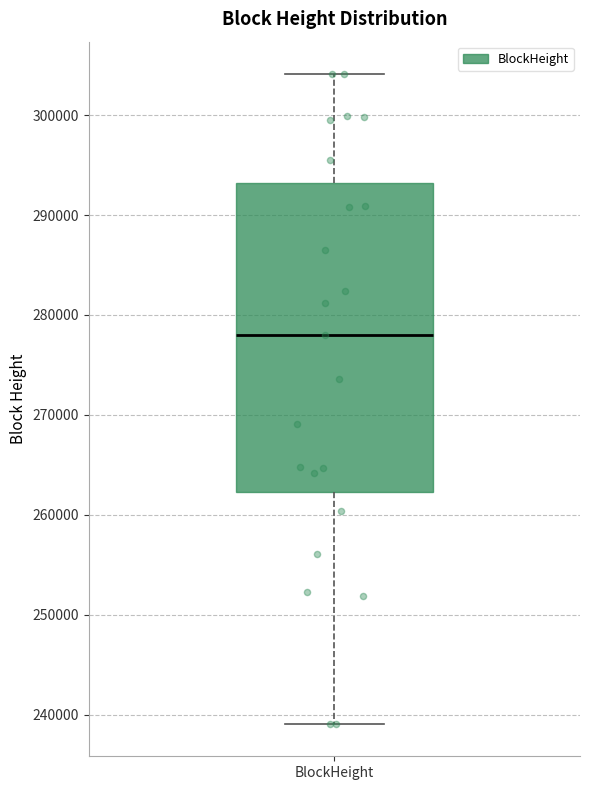

Transcribe this box plot: give where the median line is, the range the box spans, and where the two whiskers end, as read against the y-axis. The values are not printed on the chart, so give them approximately, as read against the axis.

median 278000, box 262000 to 293000, whiskers 239000 to 304000